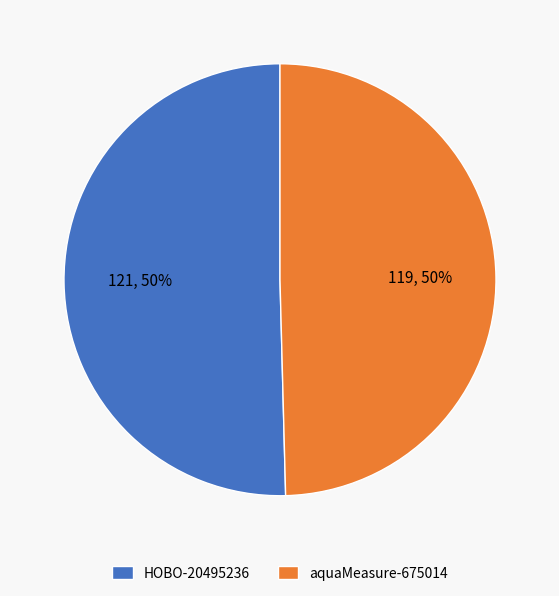

To the nearest percent, what is the combined percentage of HOBO-20495236 and aquaMeasure-675014?

100%